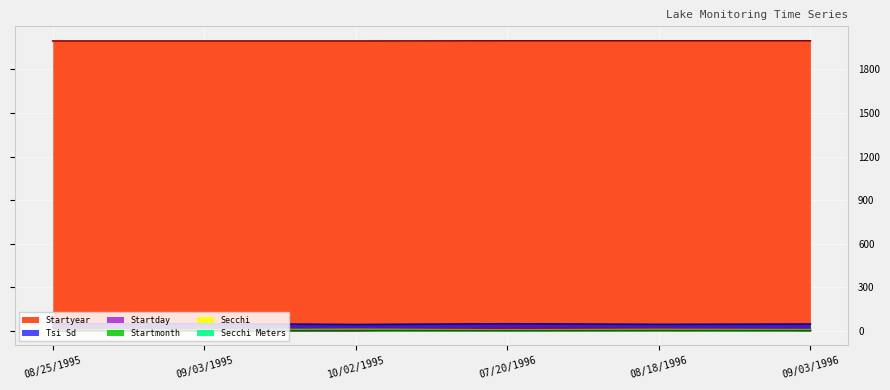

At which category does Startmonth reach its first local peak?

10/02/1995